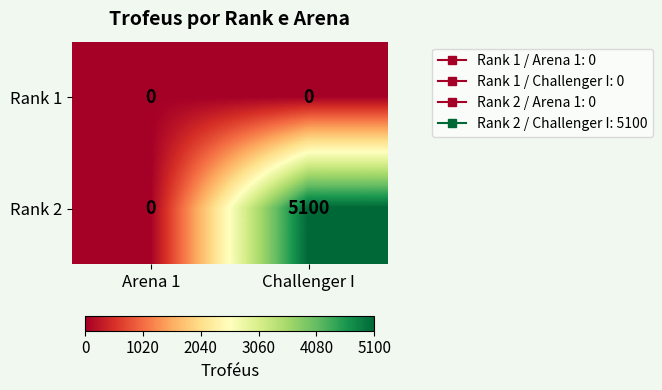

Which series has the largest total across all categories?

Rank 2